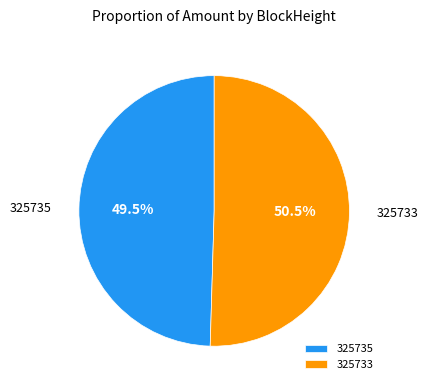

Which slice is the smallest?

325735